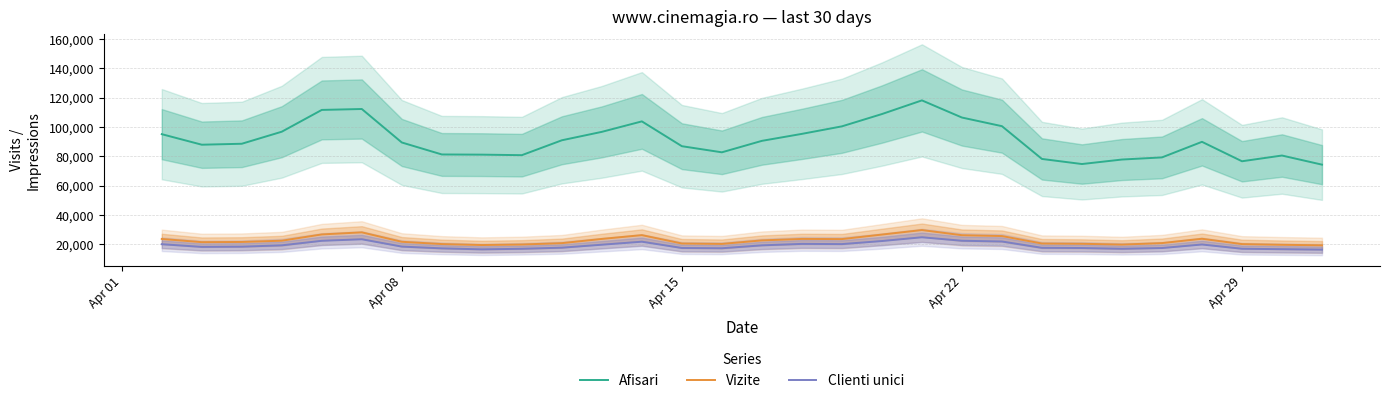

What is the sum of all Clienti unici values?

572664